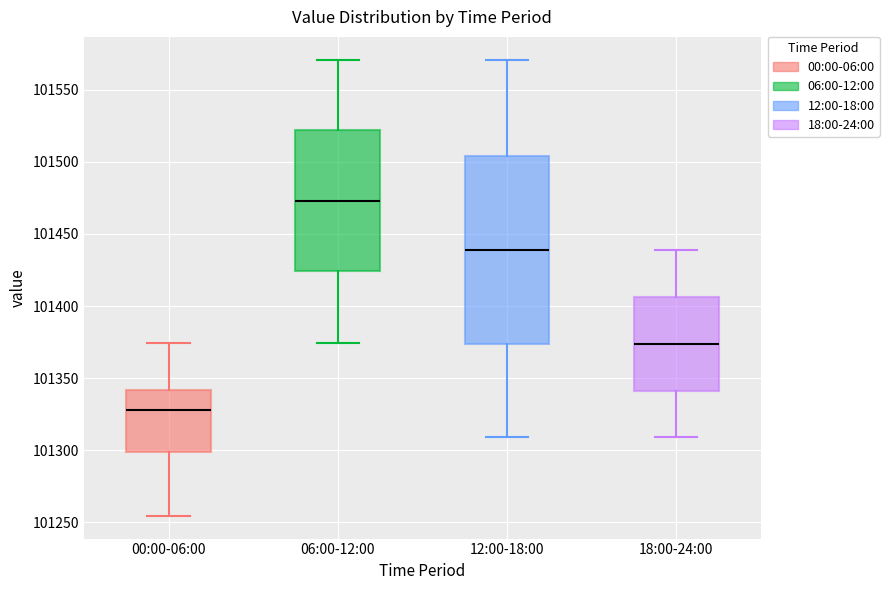

Reading left to right, transcribe this box plot: for each box, give where its median line is, the range the box spans, and where its two whiskers end, as read against the y-axis. The values are not printed on the chart, so give them approximately, as read against the axis.

00:00-06:00: median 101330, box 101300 to 101340, whiskers 101255 to 101375
06:00-12:00: median 101475, box 101425 to 101520, whiskers 101375 to 101570
12:00-18:00: median 101440, box 101375 to 101505, whiskers 101310 to 101570
18:00-24:00: median 101375, box 101340 to 101405, whiskers 101310 to 101440